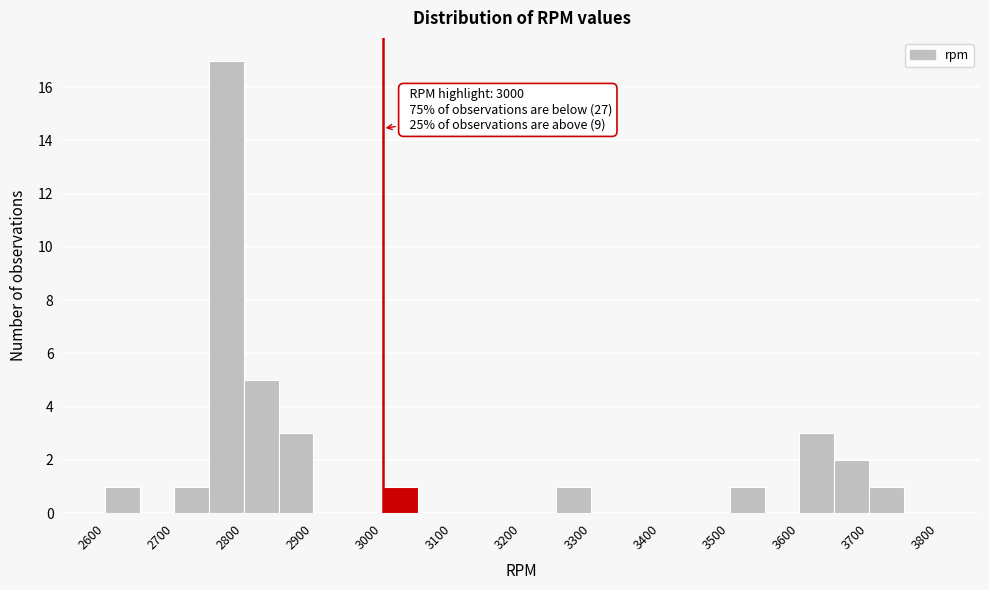

Over which range of the x-axis is the bar tallest?

2750 to 2800